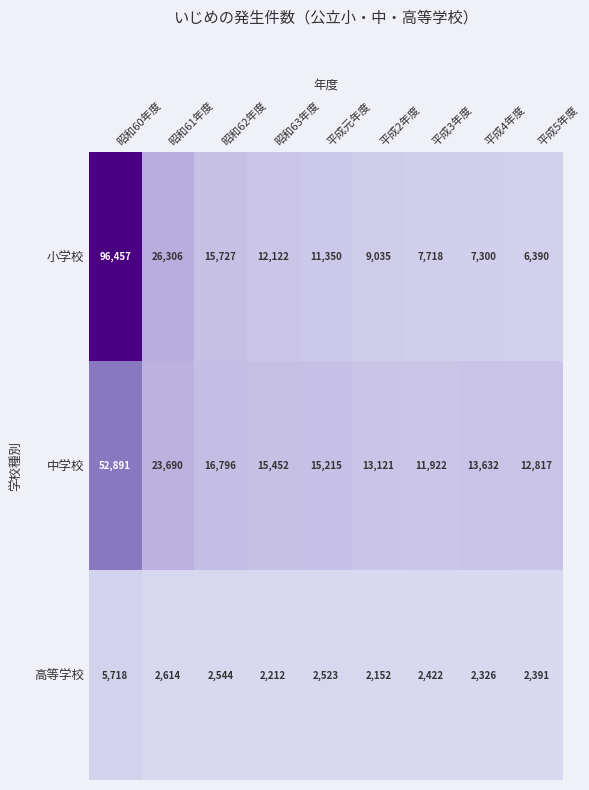

What is the difference between the highest and lowest values at 昭和63年度?

13240